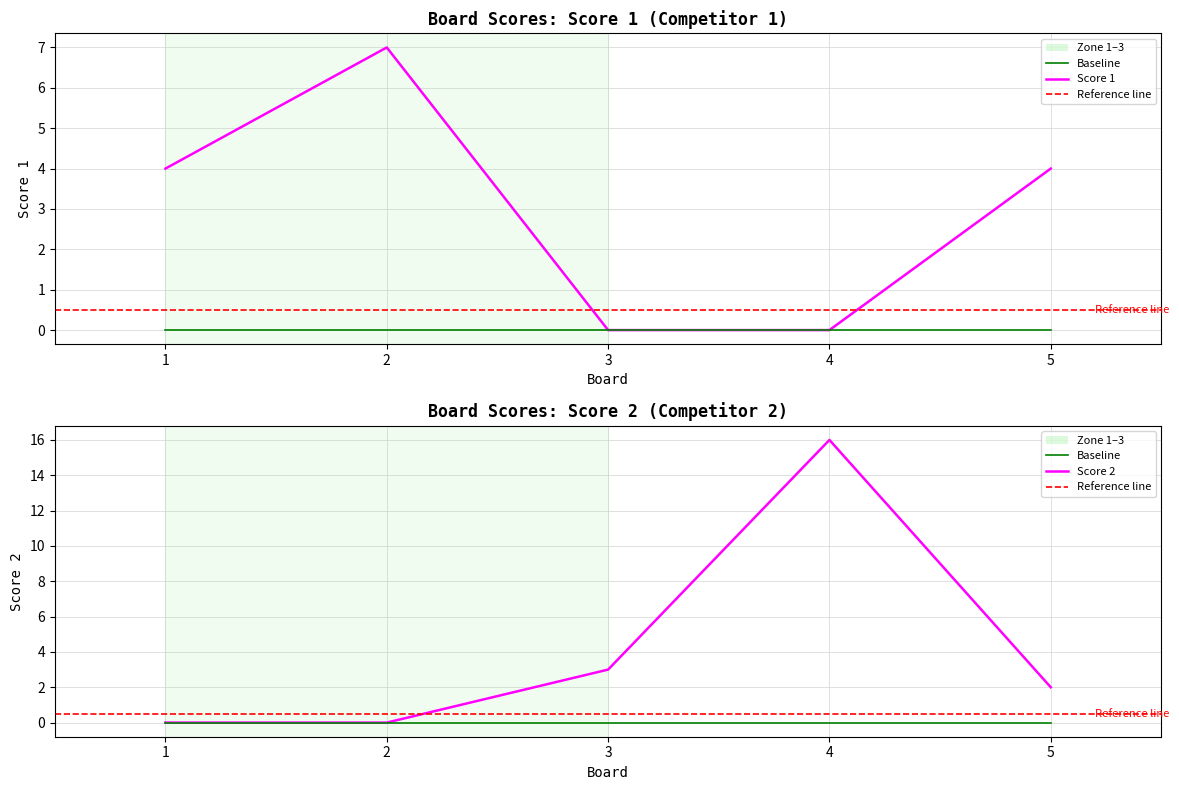

What are all the series names shown in the legend?

Score 1, Score 2